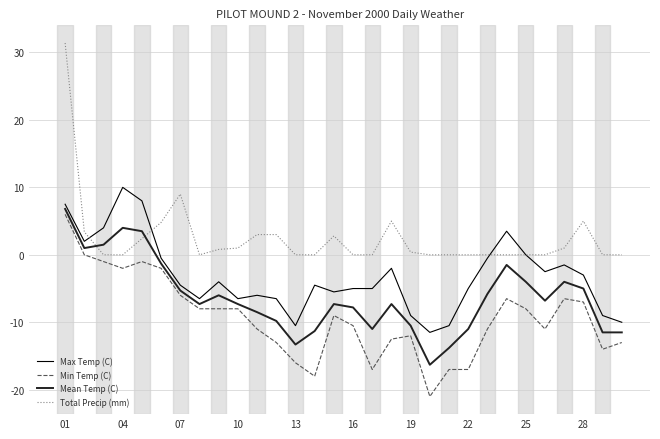

What is the lowest value of the Min Temp (C) series?

-21.0